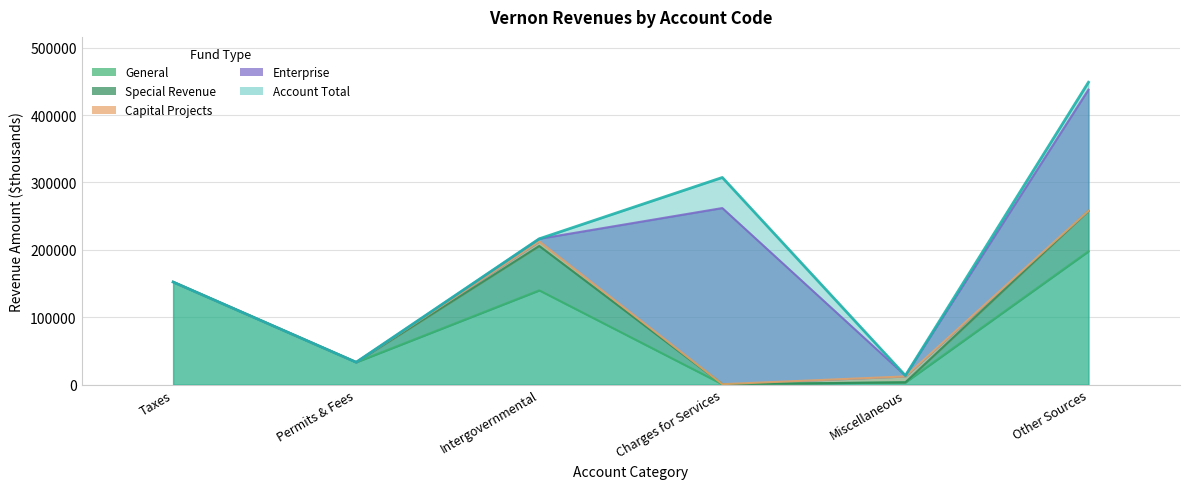

Reading left to right, transcribe all the data shown in this chart.

General: Taxes=152294	Permits & Fees=33249	Intergovernmental=139950	Charges for Services=669	Miscellaneous=3428	Other Sources=197898
Special Revenue: Taxes=0	Permits & Fees=0	Intergovernmental=65835	Charges for Services=0	Miscellaneous=0	Other Sources=60000
Capital Projects: Taxes=0	Permits & Fees=0	Intergovernmental=6617	Charges for Services=0	Miscellaneous=8753	Other Sources=0
Enterprise: Taxes=0	Permits & Fees=0	Intergovernmental=3995	Charges for Services=261351	Miscellaneous=1227	Other Sources=179885
Account Total: Taxes=152294	Permits & Fees=33249	Intergovernmental=216397	Charges for Services=307385	Miscellaneous=13412	Other Sources=448672